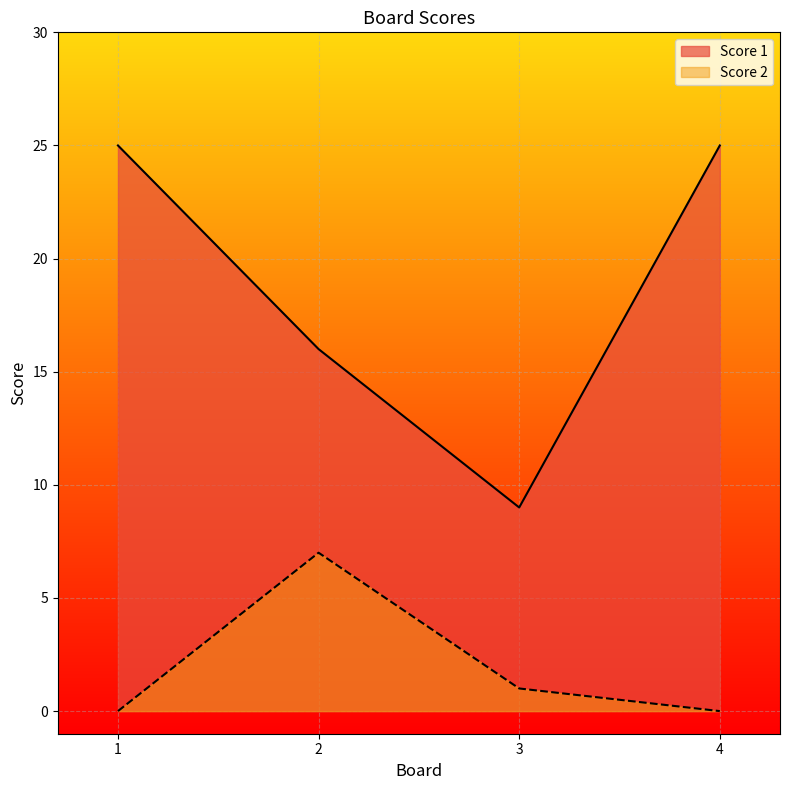

What is the value of the Score 1 point at the 2nd from the left?

16